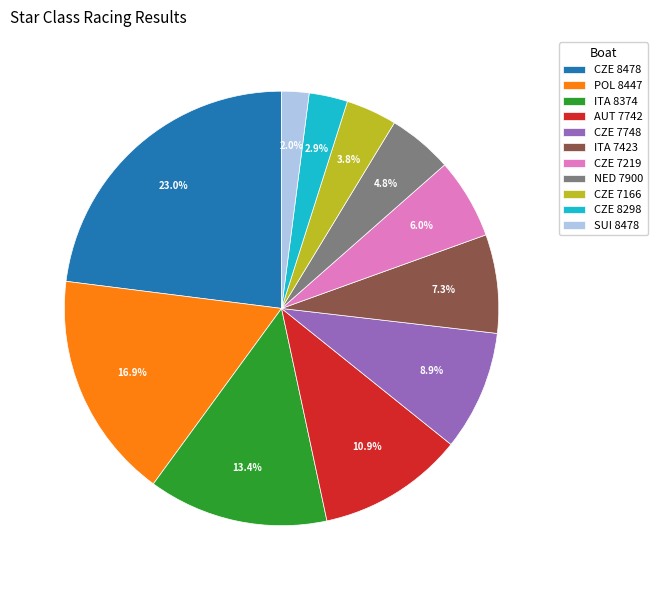

Does any single category account for the majority?

No